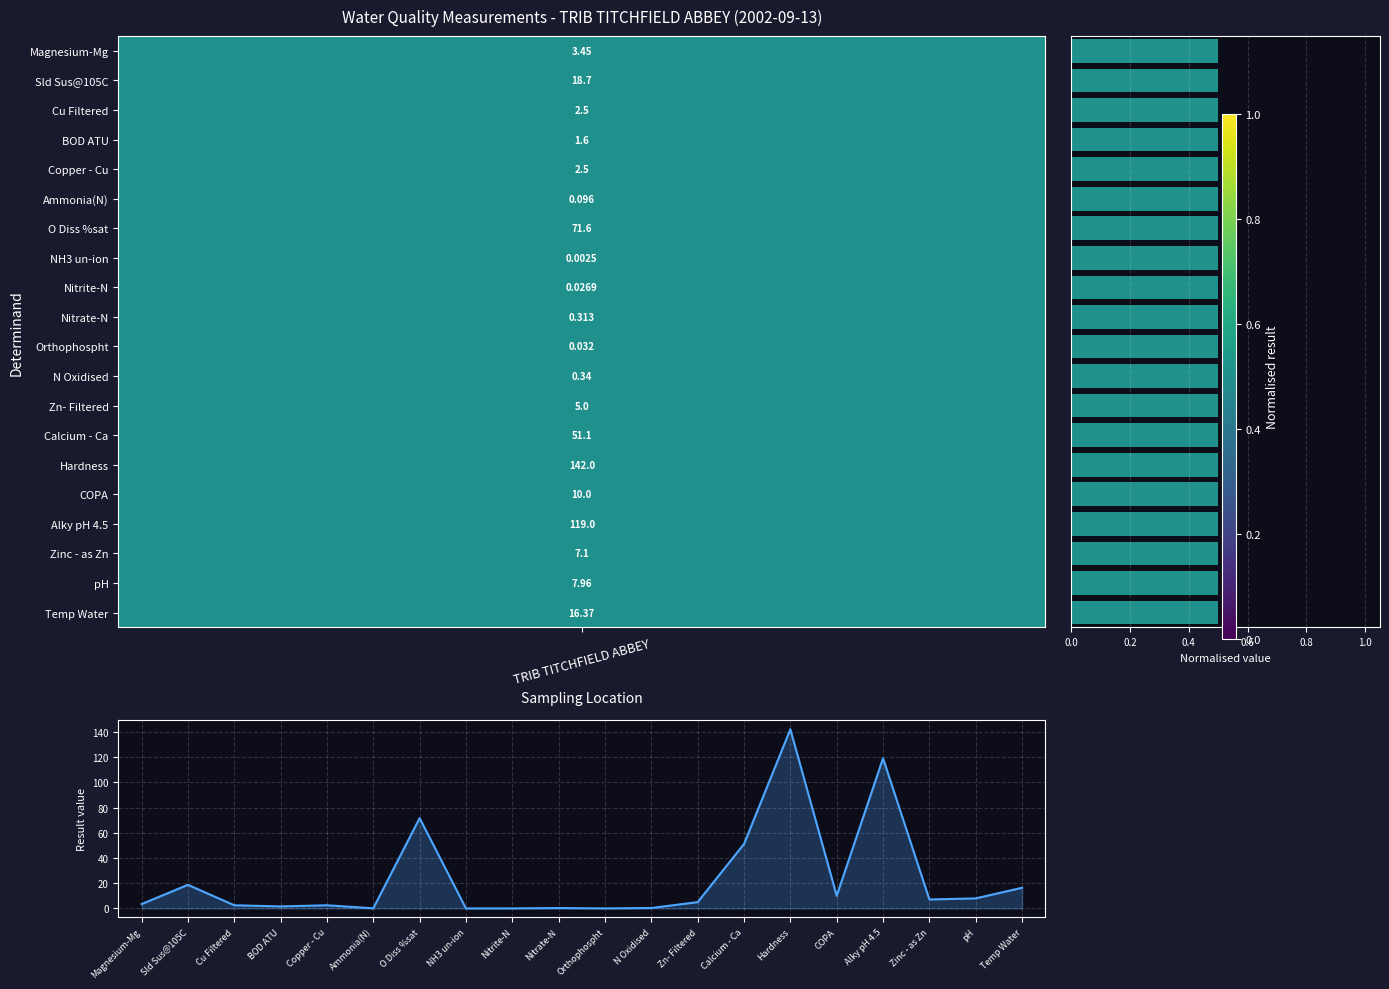

Is it true that normalised value equals 1.2 at 17?

False